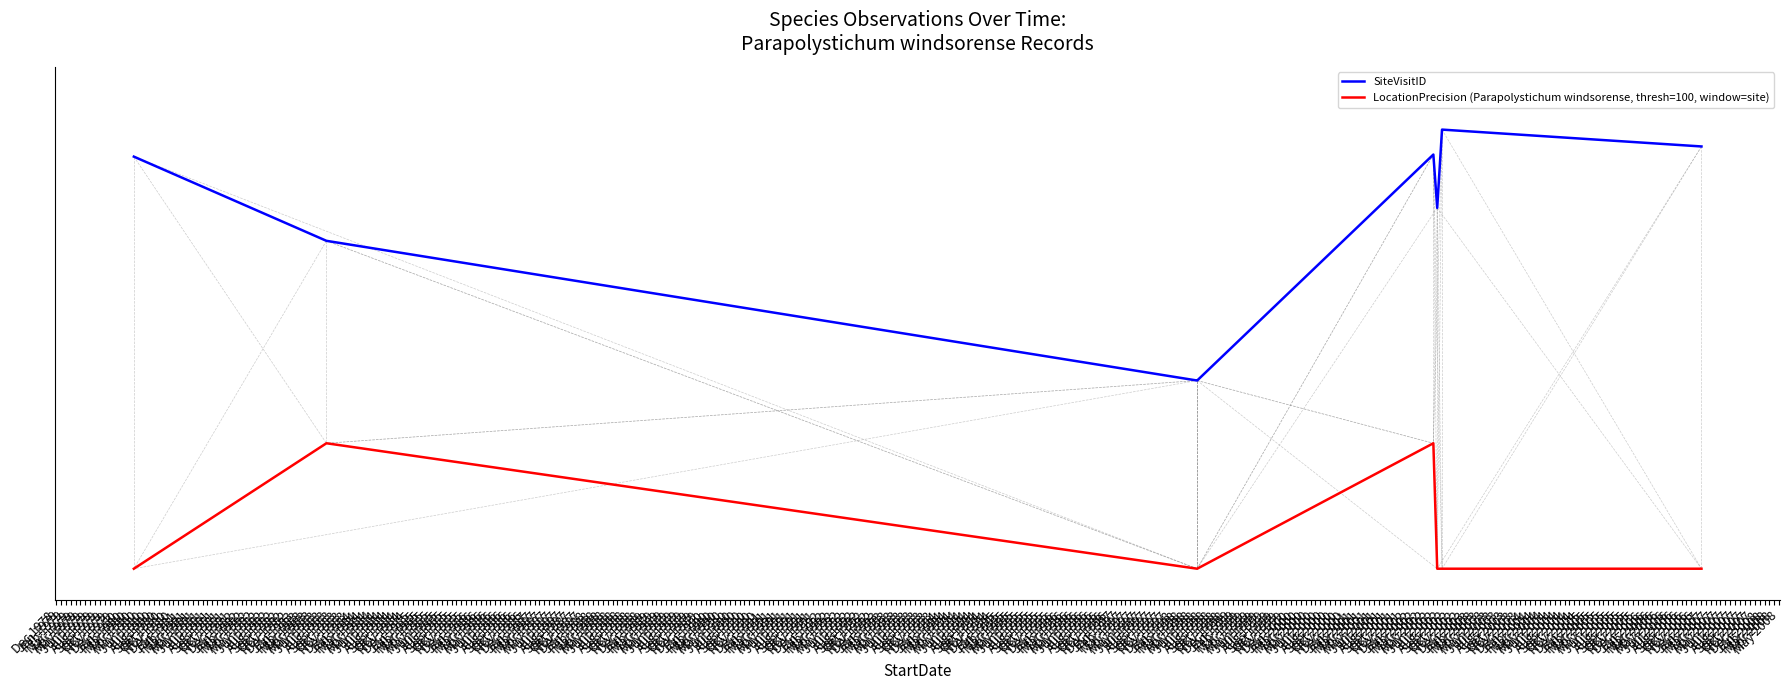

Is it true that SiteVisitID equals 1.2 at May 1979?

True